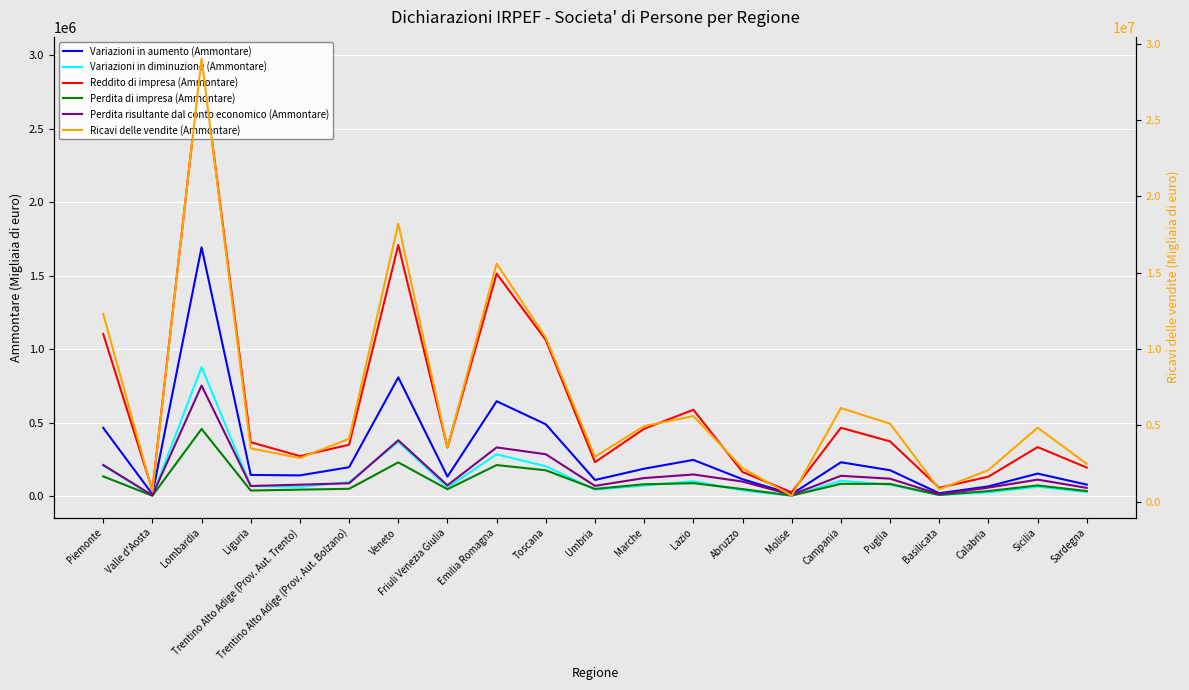

Reading left to right, list all the values displayed in this chart.

Variazioni in aumento (Ammontare): 466340	15733	1694236	146483	143522	199058	809693	134770	647500	490766	112319	189068	248752	117105	16112	232662	178556	22046	68715	155692	80676
Variazioni in diminuzione (Ammontare): 210315	6016	879169	71150	65785	97436	372585	61889	286663	205226	46493	74530	103876	41770	5064	106920	80122	9744	28155	66200	30497
Reddito di impresa (Ammontare): 1105211	42150	2976517	369020	274655	351872	1710246	333251	1515668	1063465	233300	460594	589540	166548	27988	466999	374550	58737	134914	335821	196479
Perdita di impresa (Ammontare): 136555	5194	459445	40454	46629	52089	231842	49553	213648	178098	51677	83089	90323	50381	6047	85919	85099	10575	36781	75174	36955
Perdita risultante dal conto economico (Ammontare): 214253	7782	754247	71405	80375	89700	382430	75722	333743	287114	72083	125252	149635	101361	11662	140490	120985	15383	60205	114619	58615
Ricavi delle vendite (Ammontare): 12293994	673350	29010023	3492863	2862704	4118945	18206075	3560765	15587948	10743019	2950622	4953157	5611314	2200056	391810	6135172	5108840	811763	2073269	4846209	2477540